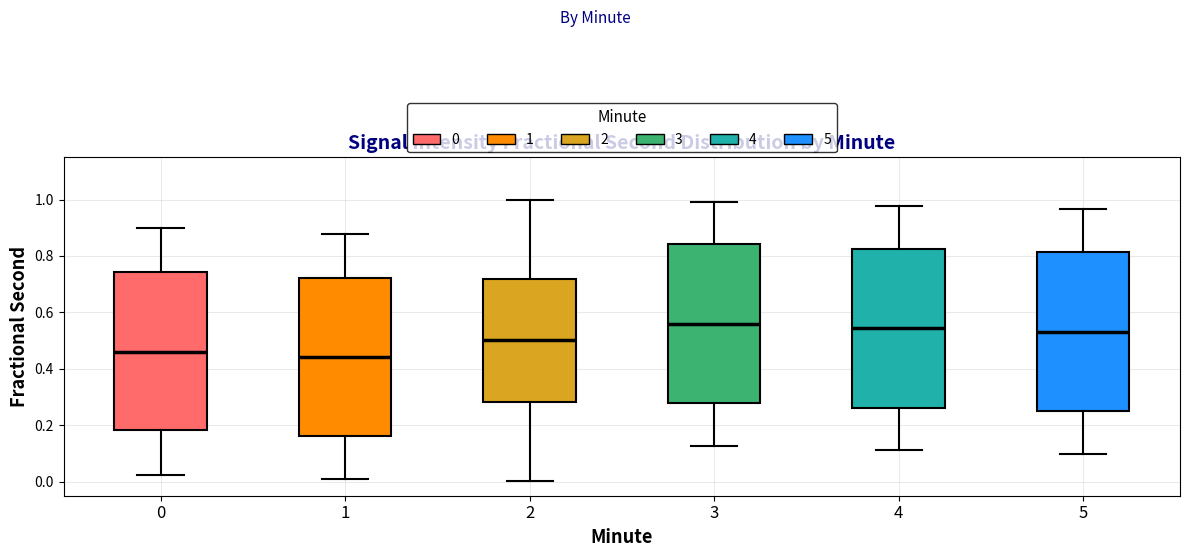

Reading left to right, read every box against the y-axis: the position of its median line, the range the box covers, and the ends of its whiskers. The values are not printed on the chart, so give them approximately, as read against the axis.

0: median 0.46, box 0.18 to 0.74, whiskers 0.02 to 0.90
1: median 0.44, box 0.16 to 0.72, whiskers 0.00 to 0.88
2: median 0.50, box 0.28 to 0.72, whiskers 0.00 to 1.00
3: median 0.56, box 0.28 to 0.84, whiskers 0.12 to 1.00
4: median 0.54, box 0.26 to 0.82, whiskers 0.12 to 0.98
5: median 0.54, box 0.24 to 0.82, whiskers 0.10 to 0.96